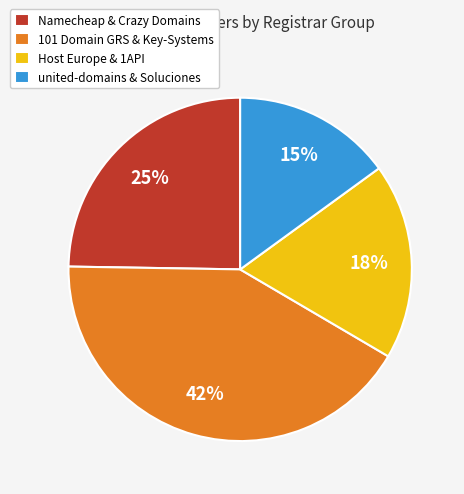

To the nearest percent, what is the average slice percentage?

25%